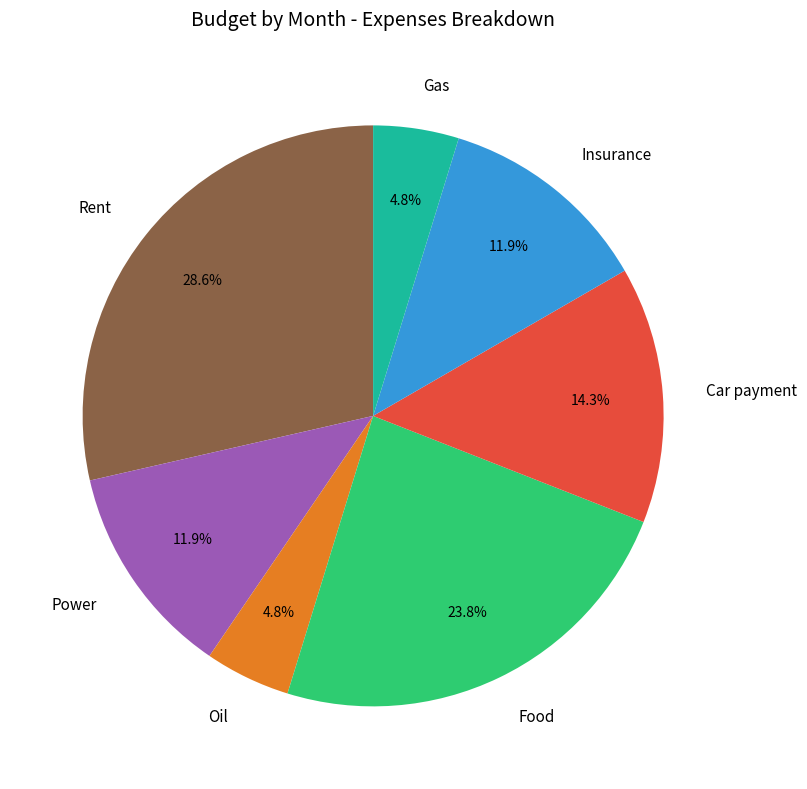

To the nearest percent, what is the difference between the largest and smallest slice percentages?

24%